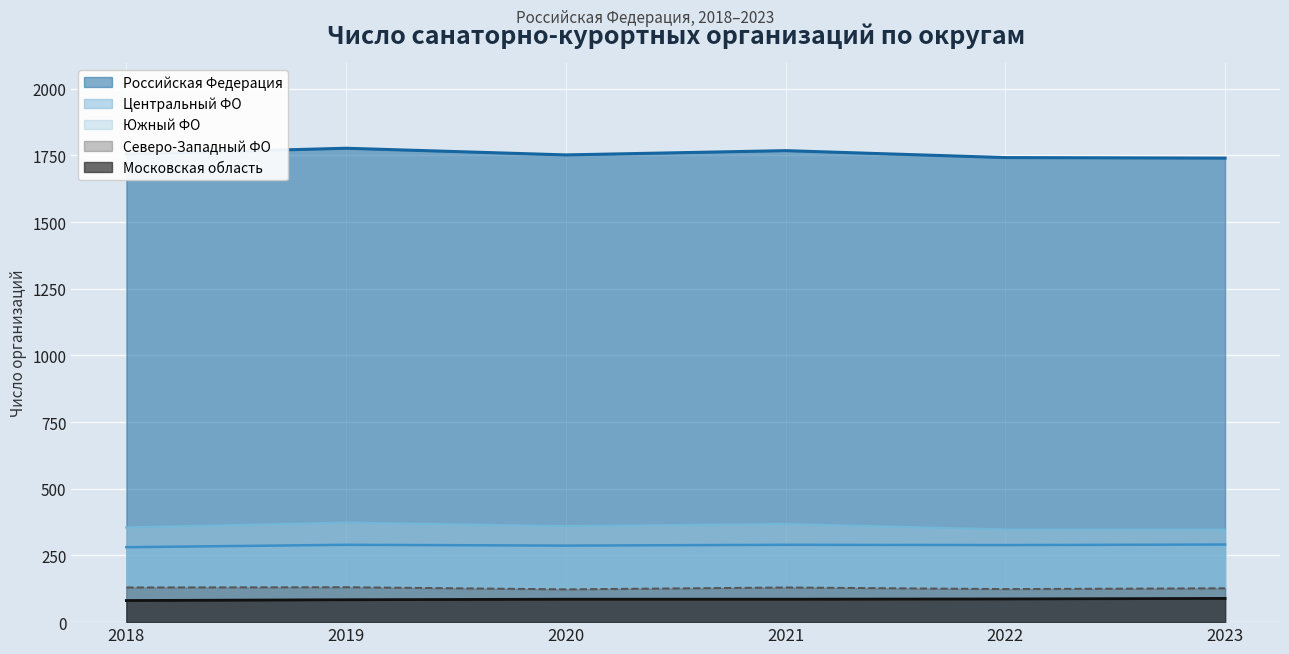

True or false: Российская Федерация and Северо-Западный ФО intersect in this chart.

False